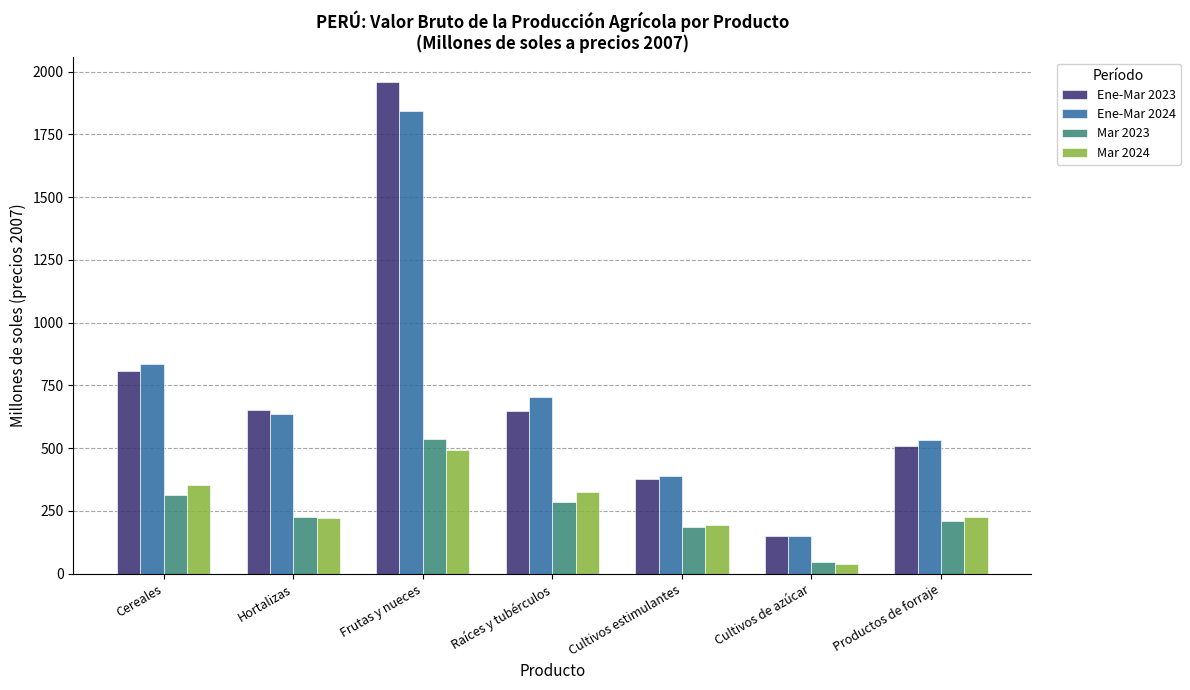

What is the label of the 2nd bar from the left?

Hortalizas